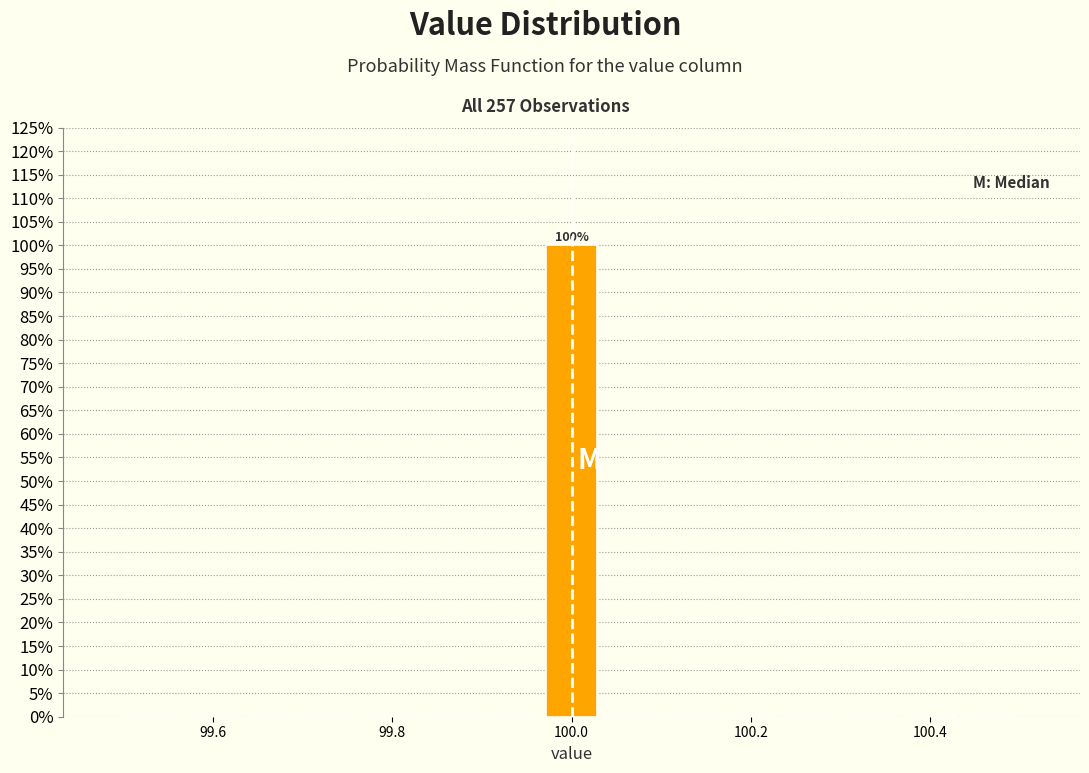

Around what value on the x-axis is the tallest bar? Give the approximate position of its centre, as read against the axis.

100.00